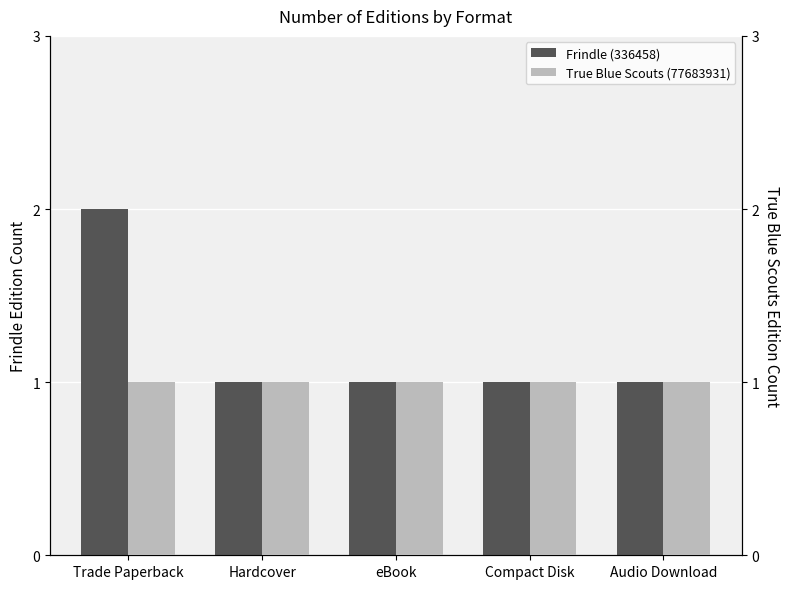

Rank the series at Audio Download from highest to lowest value.

Frindle (336458), True Blue Scouts (77683931)